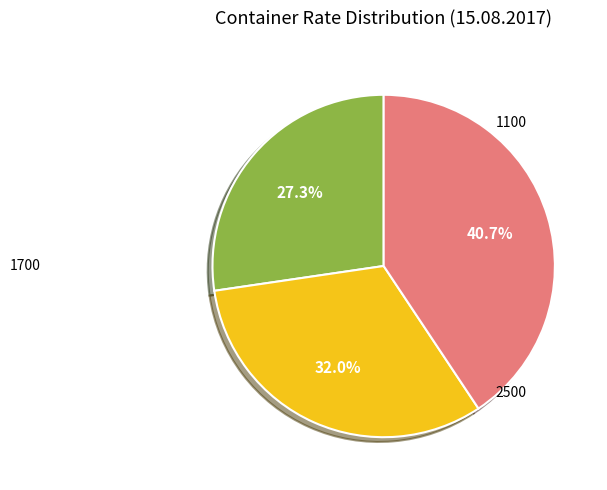

Is there a majority slice in this chart?

No